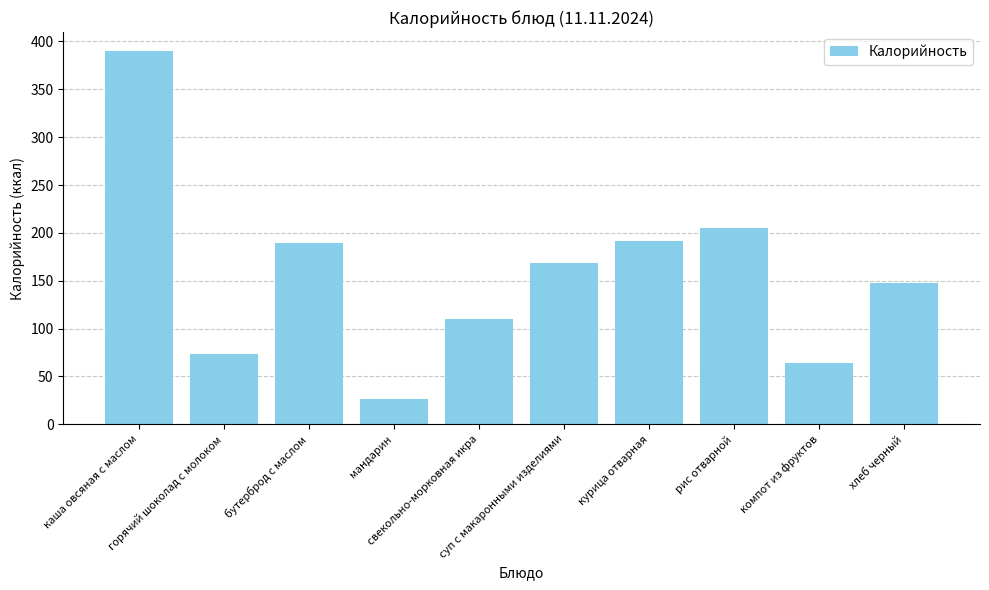

Reading left to right, transcribe all the data shown in this chart.

390.3	73.5	189.3	26.0	109.9	168.1	191.7	205.5	64.2	148.1